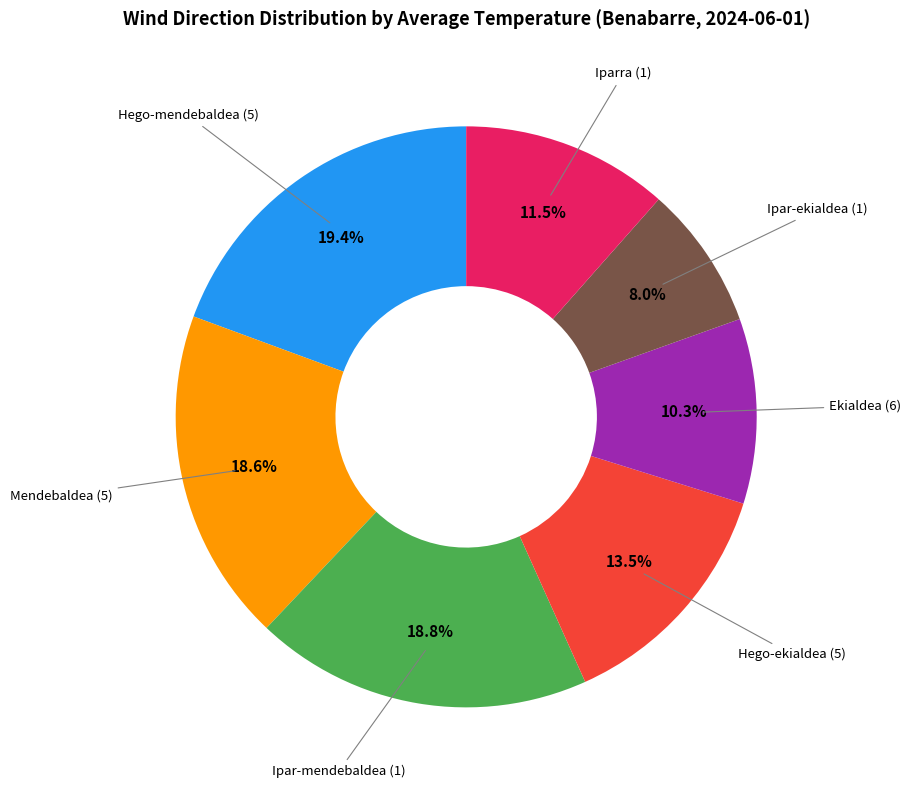

How many segments does this pie chart have?

7